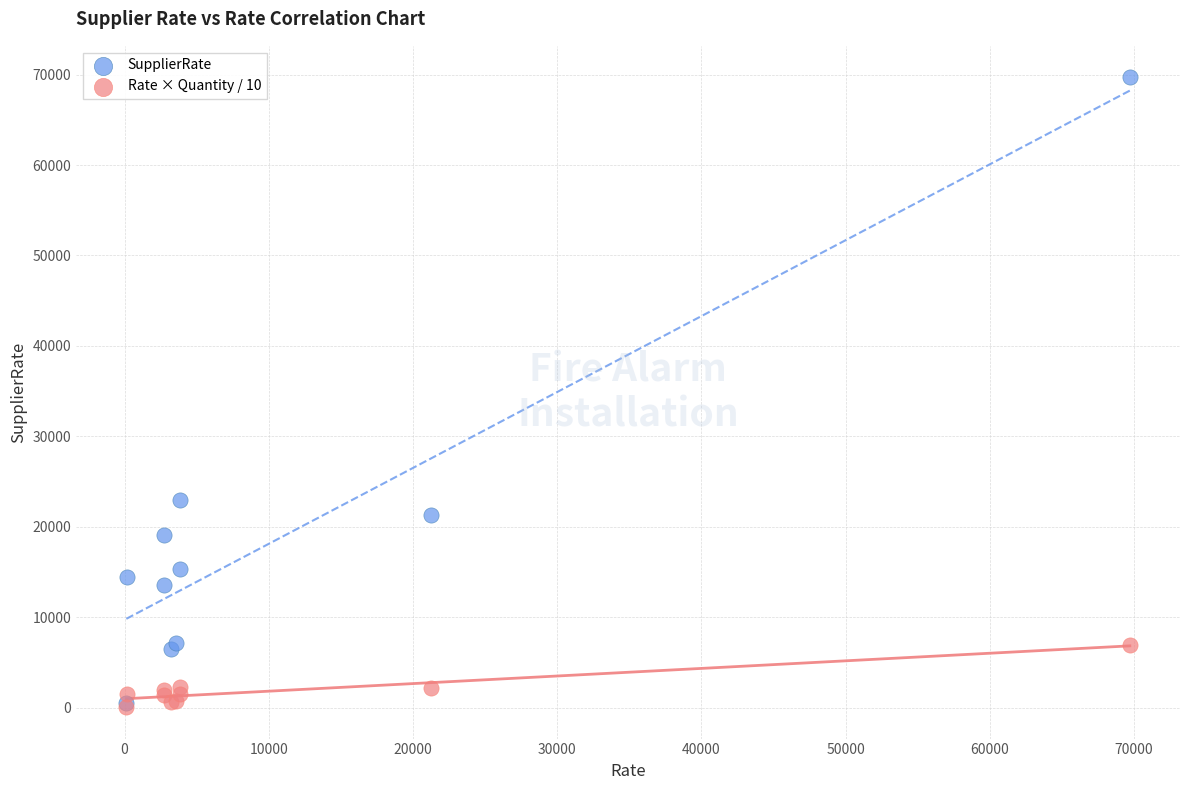

Across all series, what Y value is closest to 34875?

22950